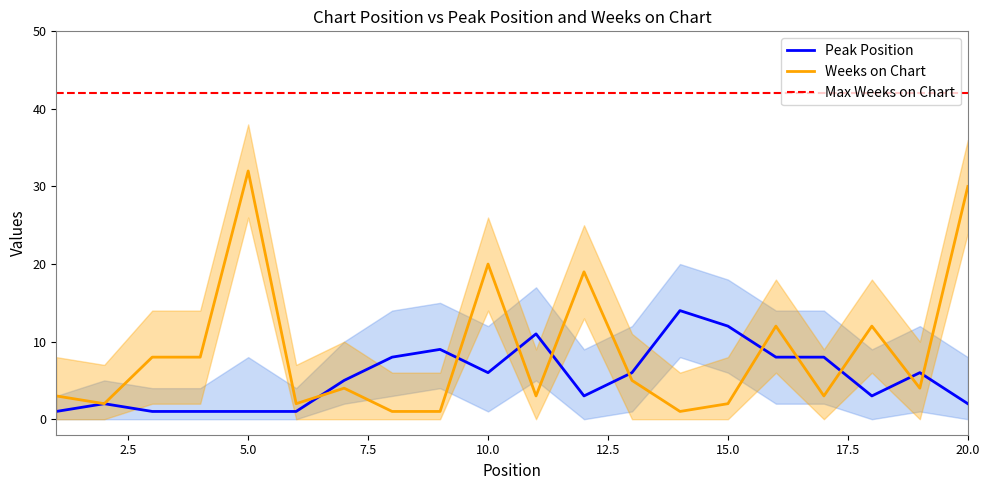

What is the difference between the second highest and second lowest values in the Peak Position series?

11